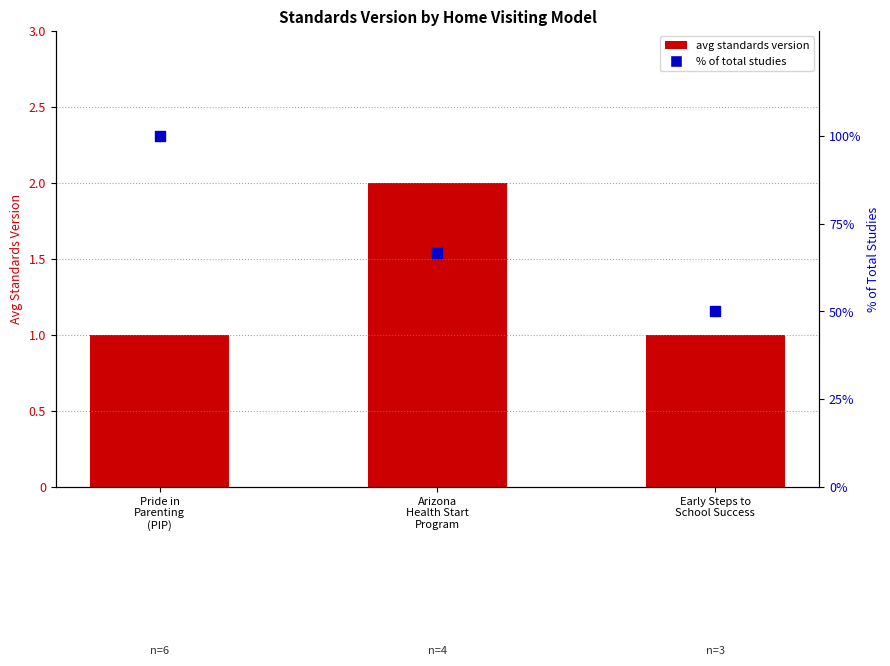

At which category is the sum across all series the highest?

Pride in
Parenting
(PIP)